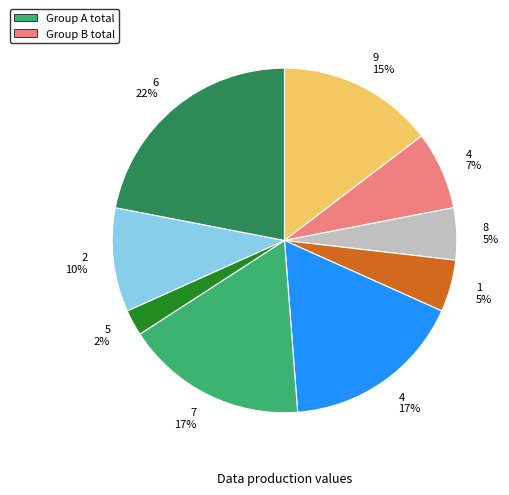

Approximately how many times larger is the value at 9 15% compared to 7 17%?

0.9